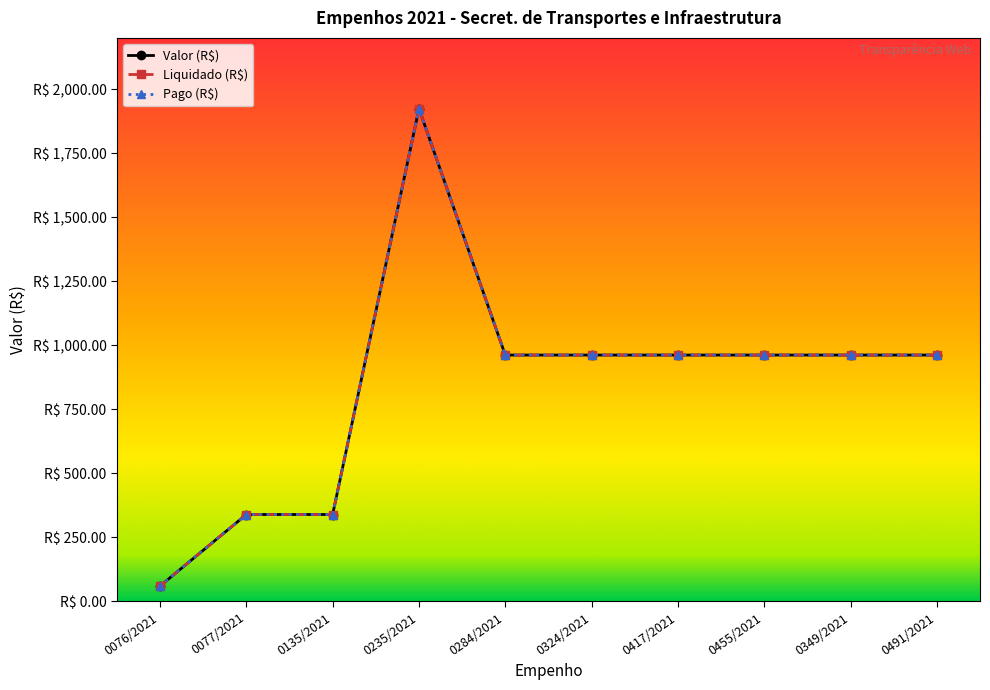

Does the chart have visible grid lines?

No